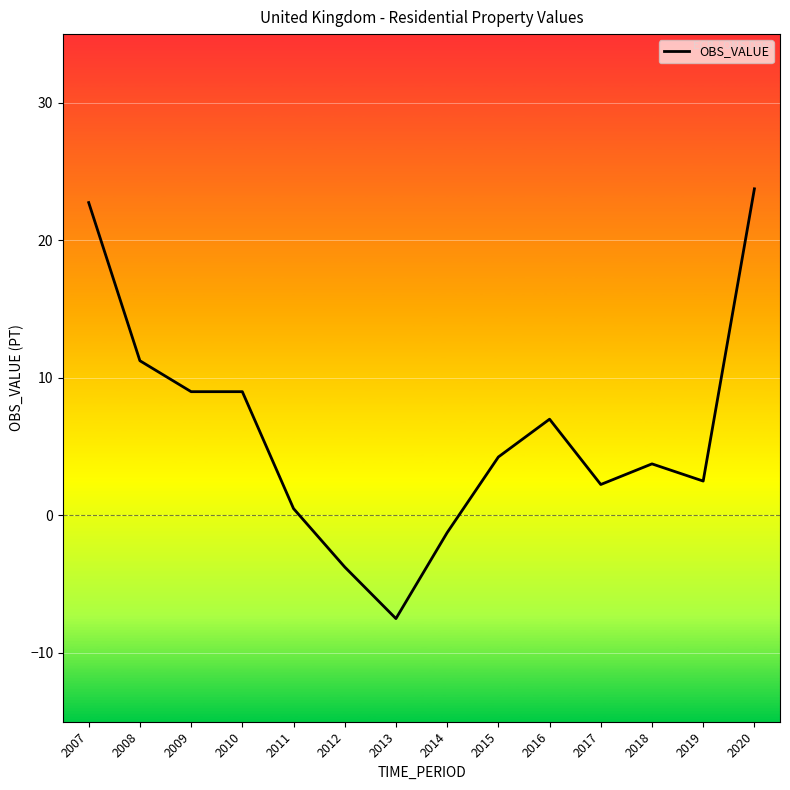

What is the difference between the values at 2010 and 2013?

16.5